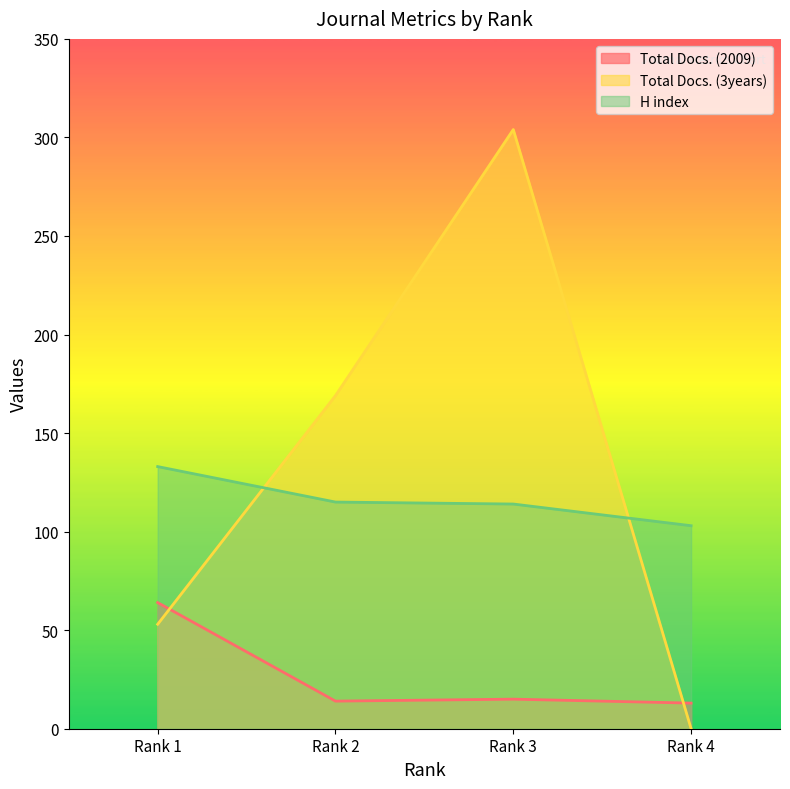

The value of Total Docs. (2009) at Rank 2 is 14. True or false?

True